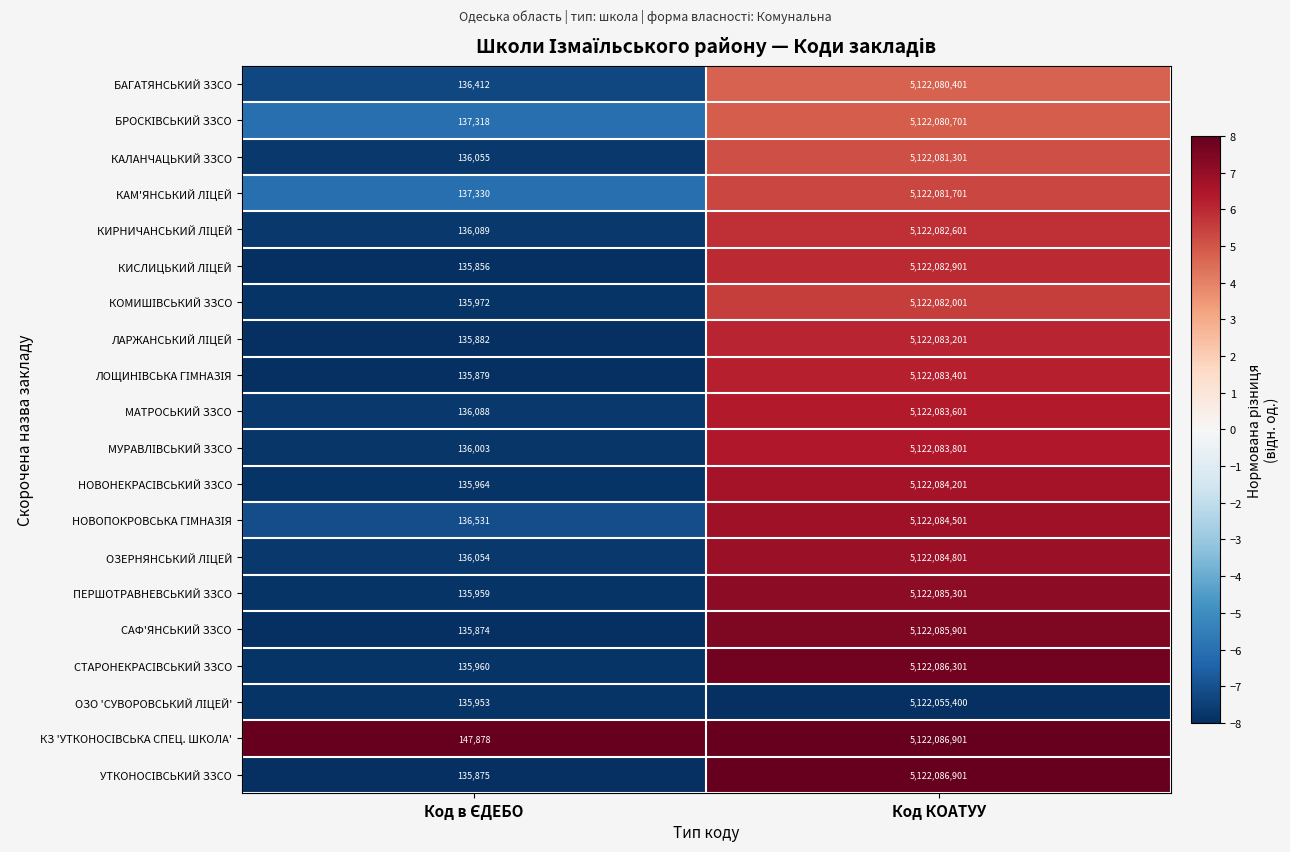

How many data points does each series have?

2